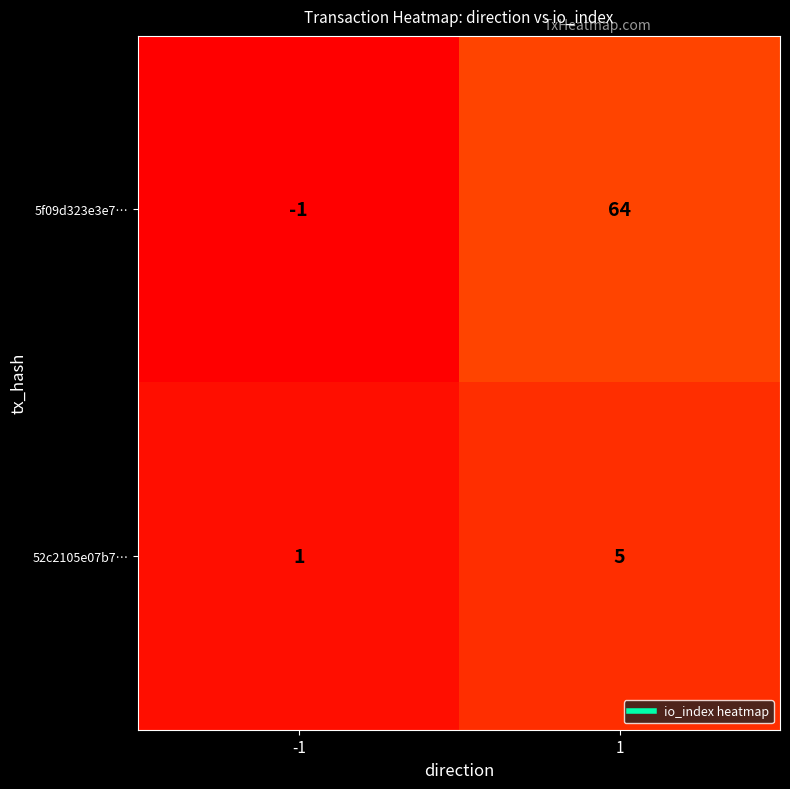

Which series changed the most between -1 and 1?

5f09d323e3e7…